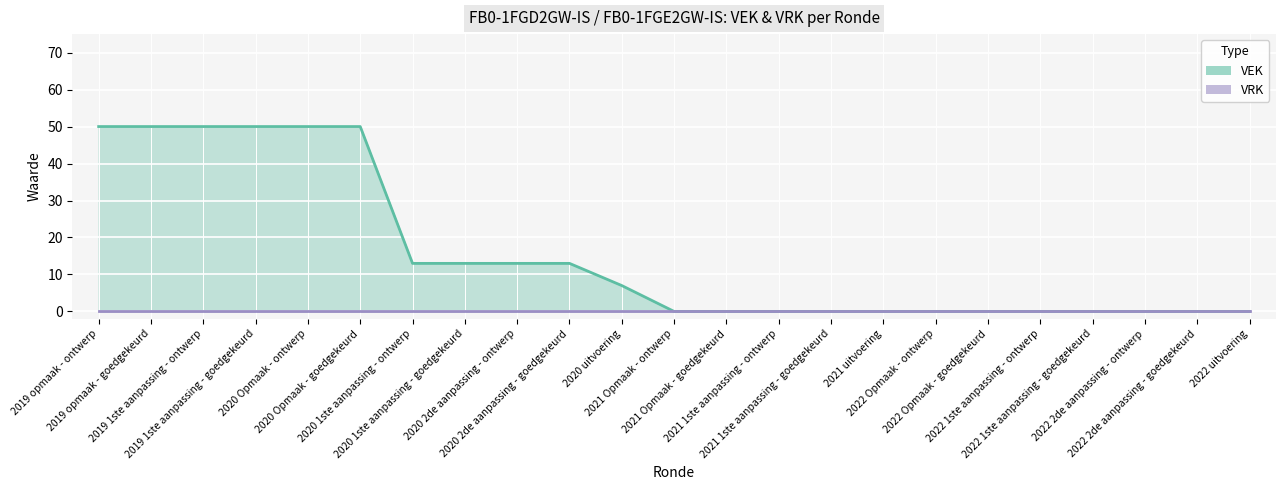

Reading left to right, what are all the values shown in this chart?

50	50	50	50	50	50	13	13	13	13	7	0	0	0	0	0	0	0	0	0	0	0	0